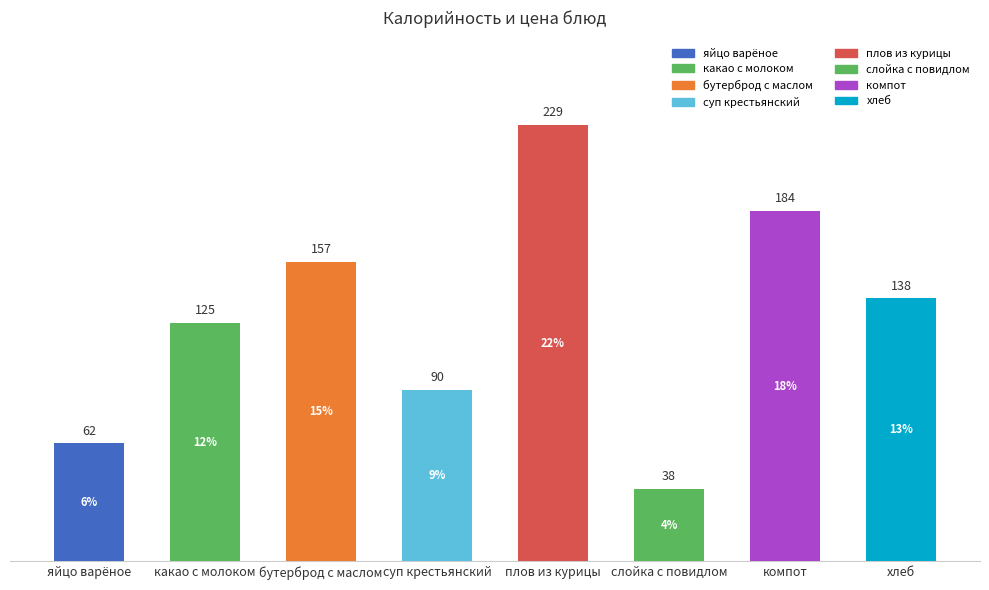

What is the change in value from суп крестьянский to хлеб?

+48